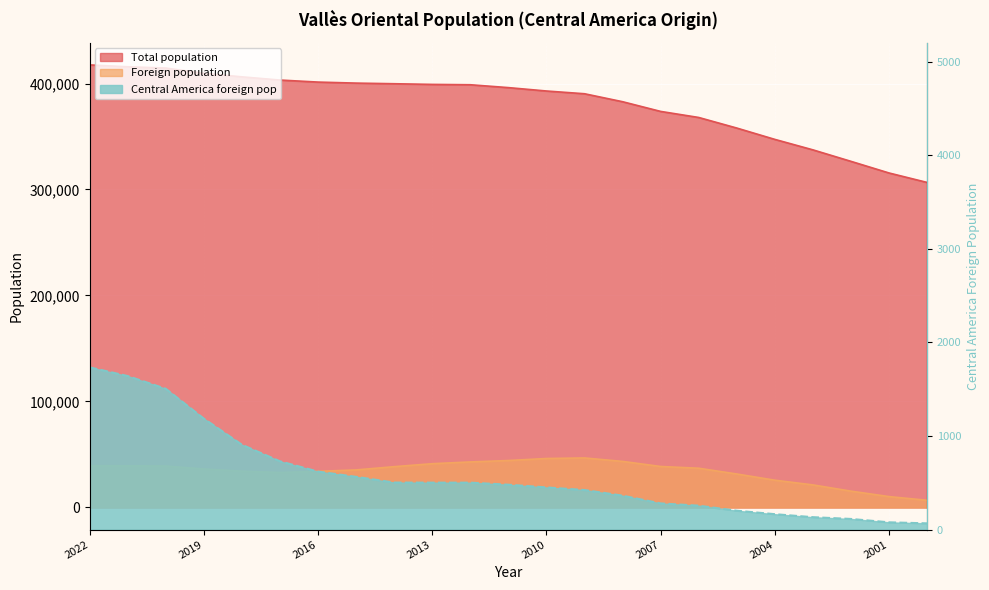

Reading left to right, what are all the values shown in this chart?

Total population: 2022=417543	2021=415789	2020=414570	2019=409638	2018=406289	2017=403259	2016=401338	2015=400375	2014=399781	2013=399148	2012=398826	2011=396118	2010=392921	2009=390336	2008=382820	2007=373671	2006=367956	2005=357974	2004=347281	2003=337403	2002=326562	2001=315582	2000=306665
Foreign population: 2022=39392	2021=39311	2020=39088	2019=36285	2018=34250	2017=32984	2016=34098	2015=35452	2014=38514	2013=41316	2012=42980	2011=44318	2010=46220	2009=46742	2008=43492	2007=38692	2006=37043	2005=31607	2004=25756	2003=21314	2002=15424	2001=10291	2000=6795
Central America foreign pop: 2022=1734	2021=1641	2020=1505	2019=1186	2018=907	2017=730	2016=620	2015=564	2014=503	2013=502	2012=502	2011=480	2010=451	2009=423	2008=363	2007=280	2006=256	2005=202	2004=165	2003=133	2002=114	2001=78	2000=67